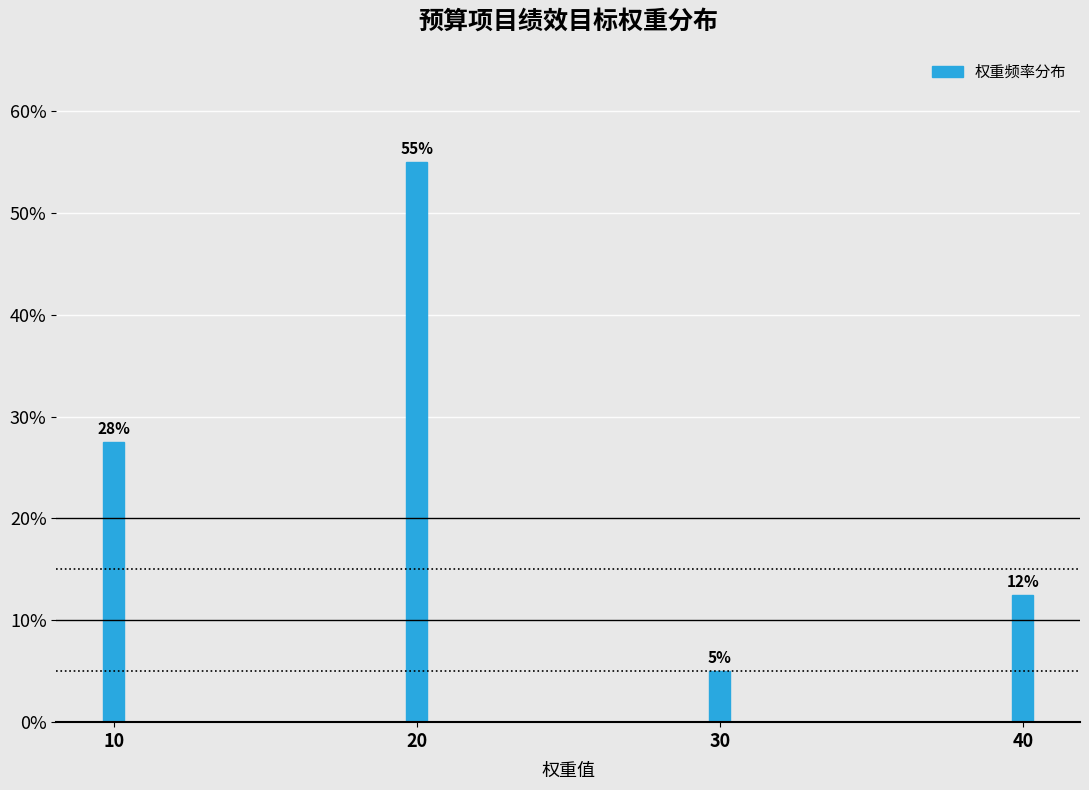

At which category does the chart reach its peak across all series?

20